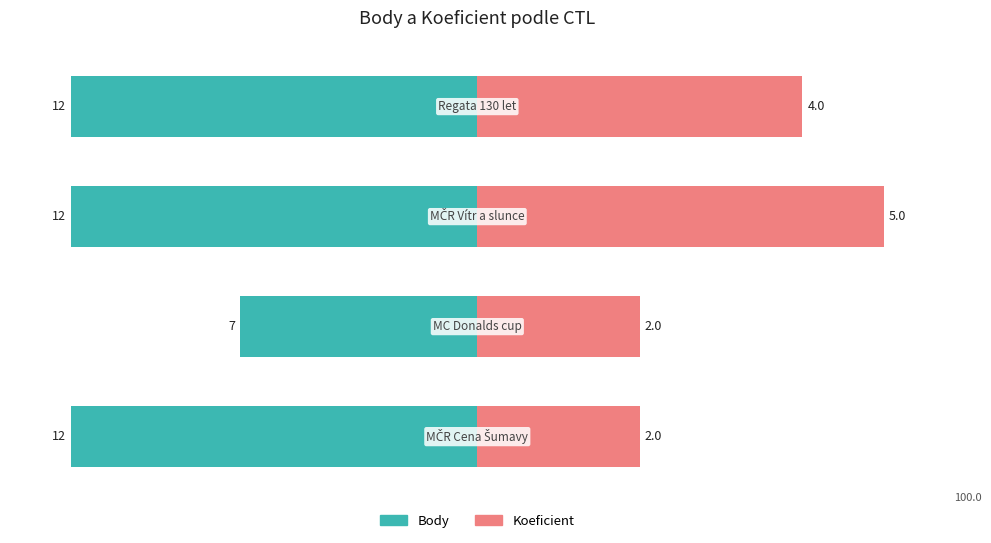

Reading left to right, extract all data points from this chart.

Body: 0=-100.0	1=-58.3	2=-100.0	3=-100.0
Koeficient: 0=40.0	1=40.0	2=100.0	3=80.0